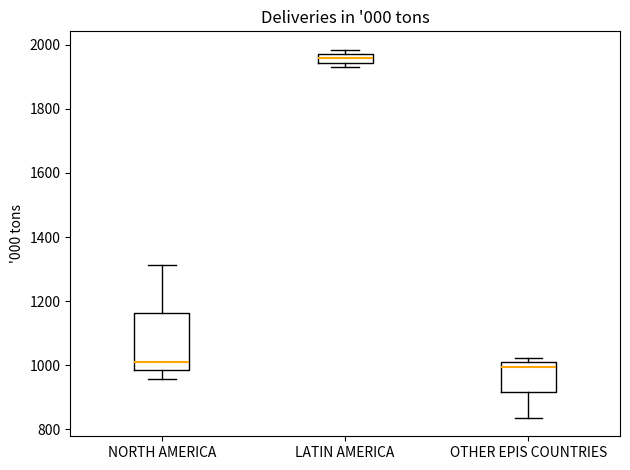

Where does the lower whisker of the box for OTHER EPIS COUNTRIES end on the y-axis? The values are not printed on the chart, so give them approximately, as read against the axis.

840